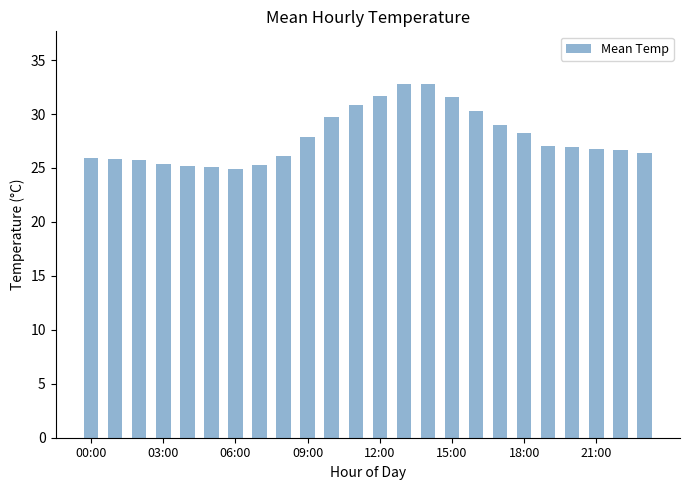

What is the greatest value displayed?

32.8